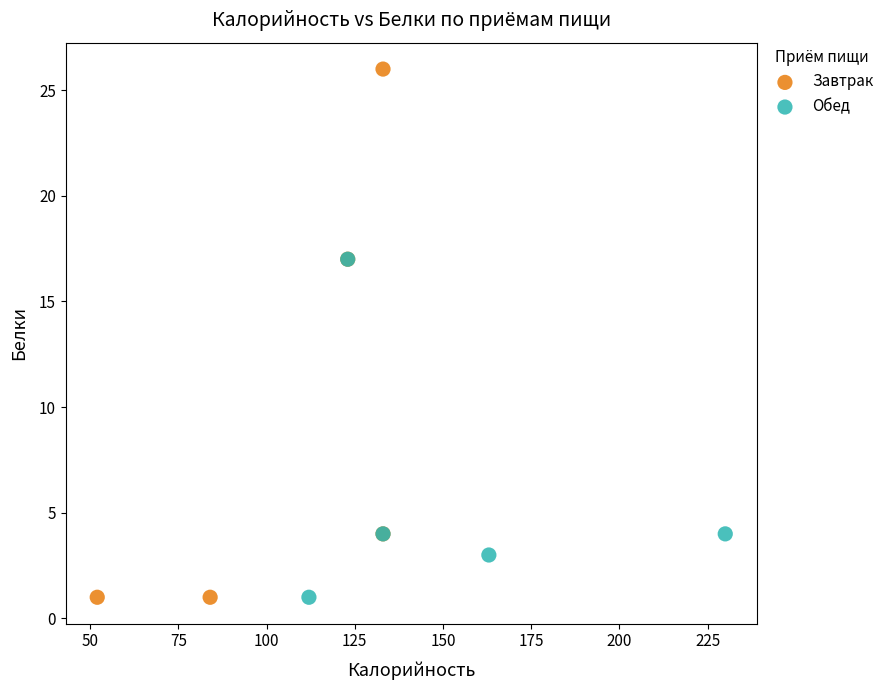

Which series reaches the maximum Y coordinate?

Завтрак